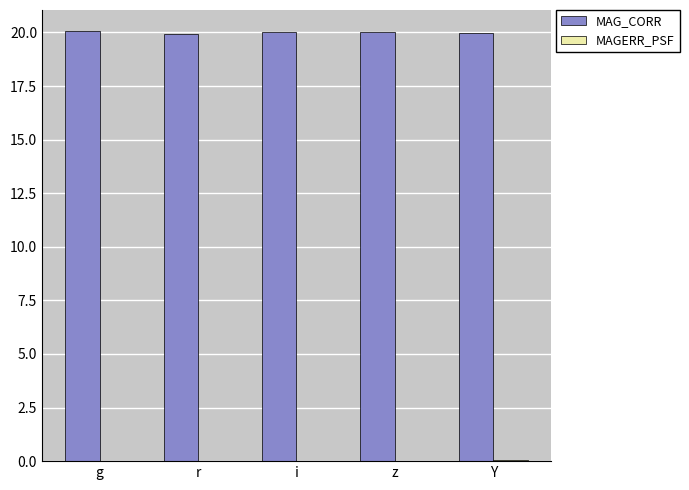

Is it true that MAG_CORR equals 20.0 at Y?

True